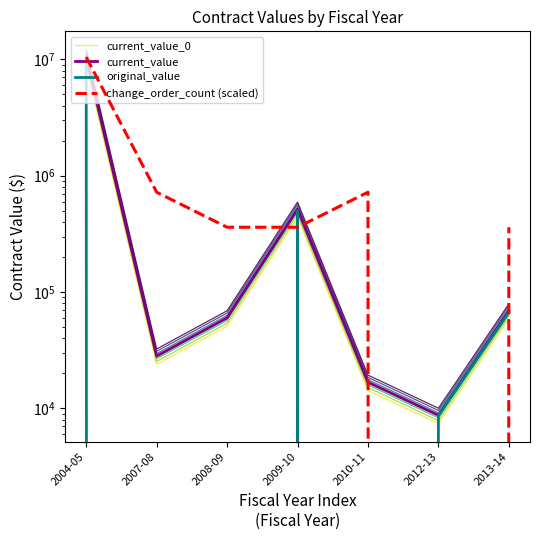

What is the difference between the current_value values at 2012-13 and 2004-05?

10447836.1